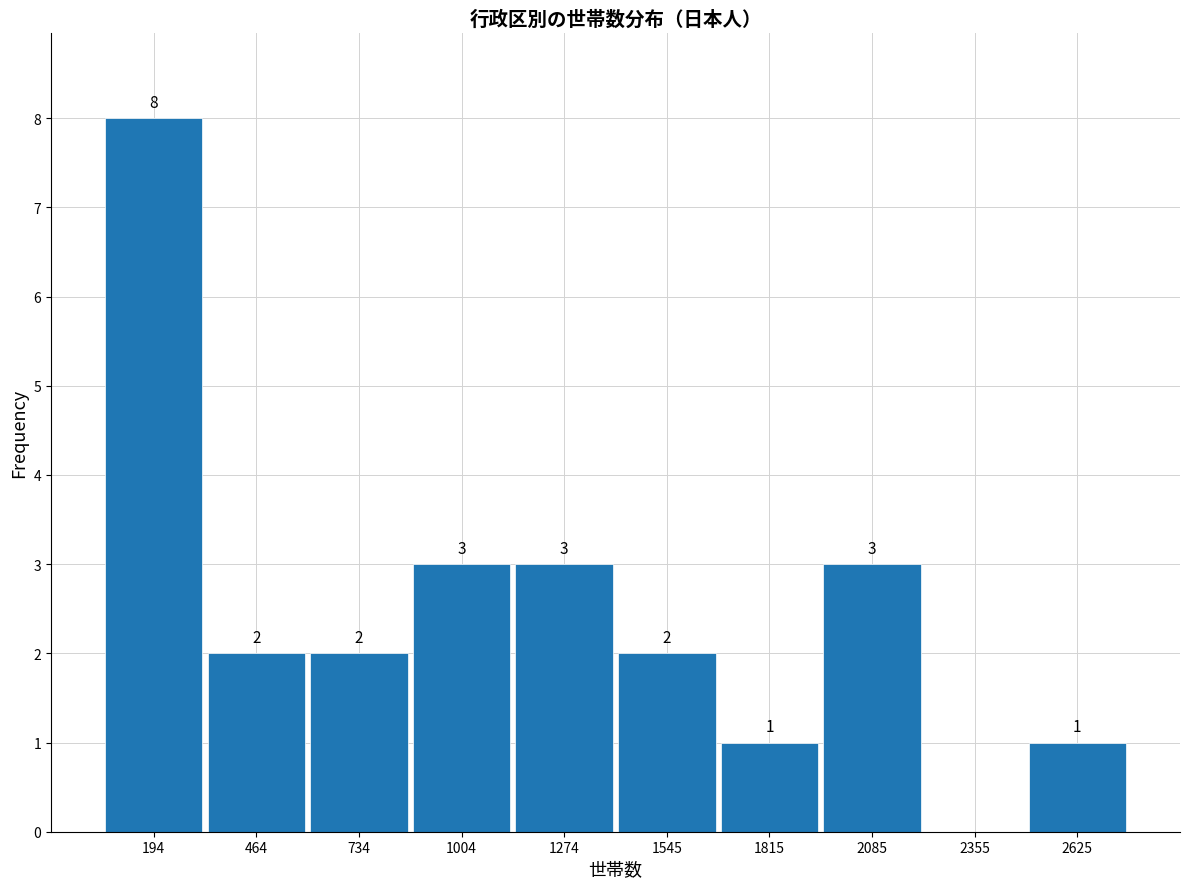

Over which range of the x-axis is the bar tallest?

50 to 350